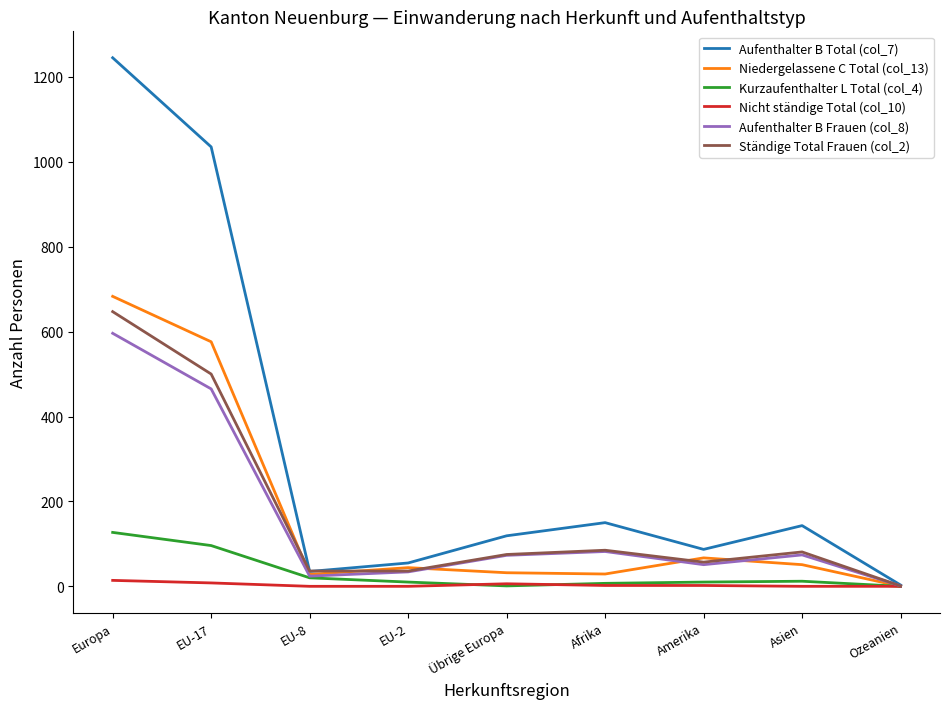

Which series has the largest range (max minus min)?

Aufenthalter B Total (col_7)